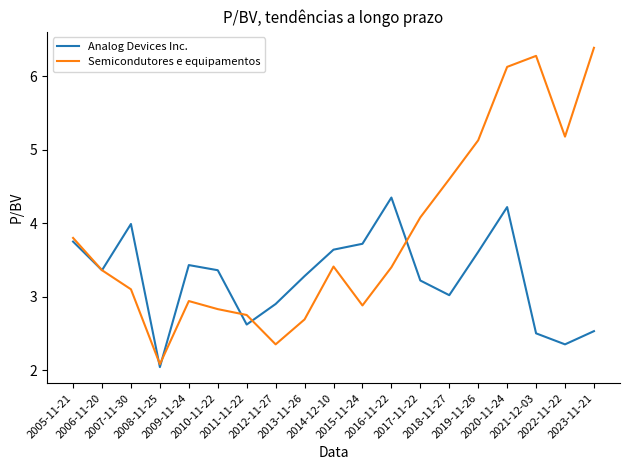

Which series has the largest total across all categories?

Semicondutores e equipamentos